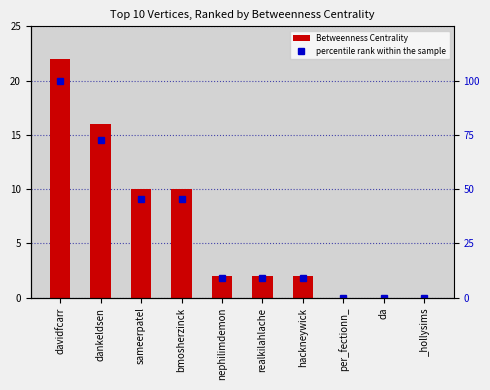

What is the label of the 1st bar from the left?

davidfcarr